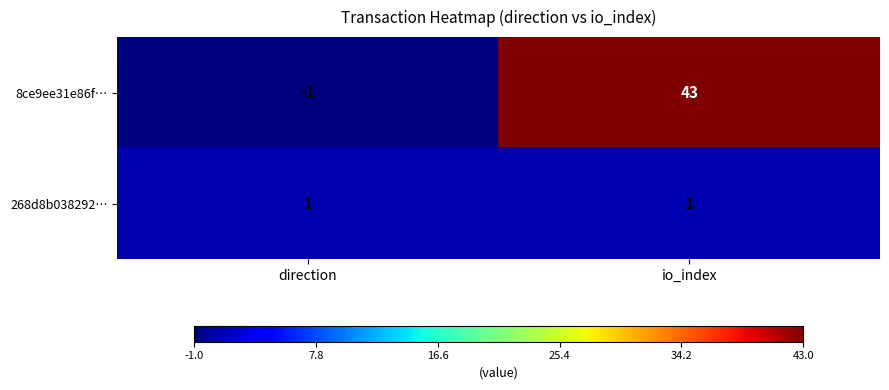

At how many categories does at least one series exceed 0?

2